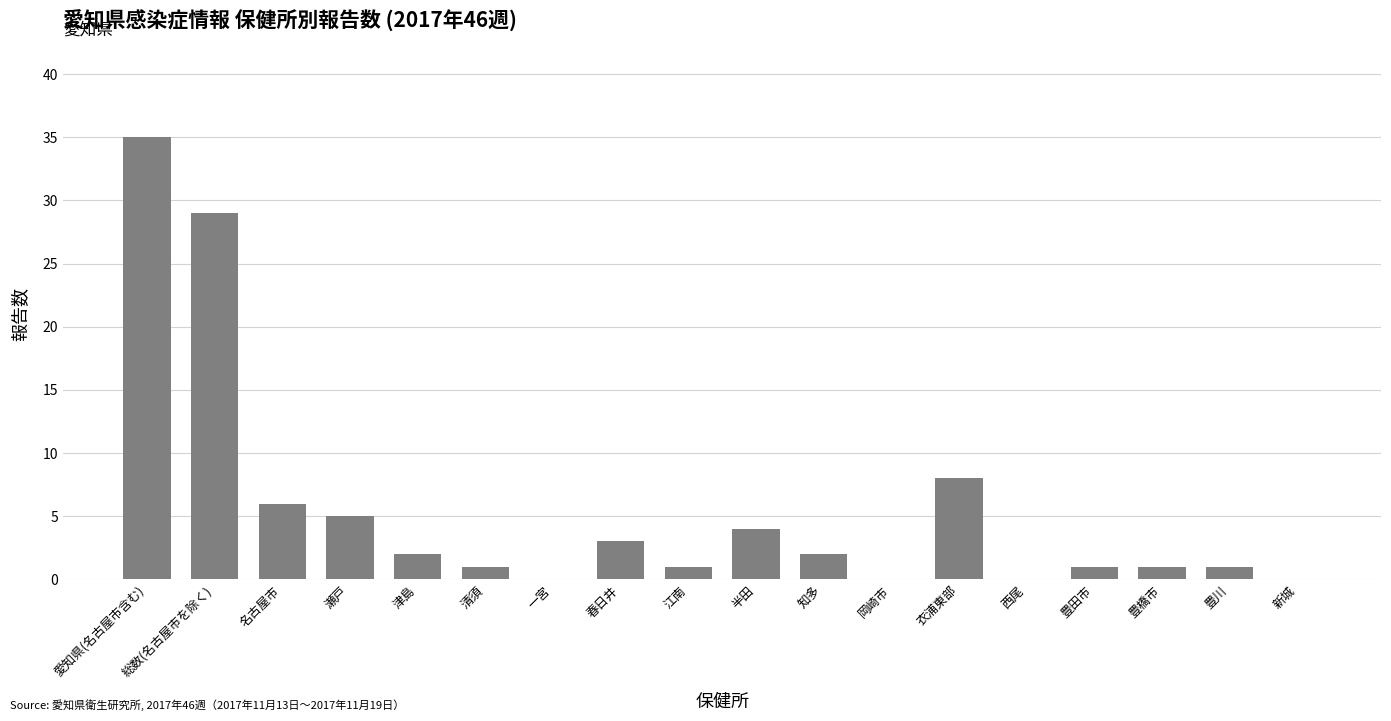

How many categories are shown in the chart?

18